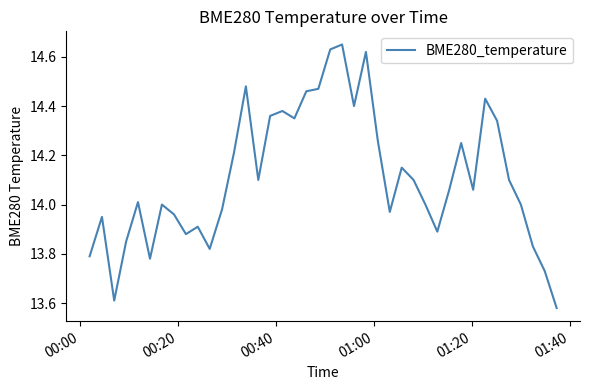

What is the difference between the maximum and minimum values?

1.1